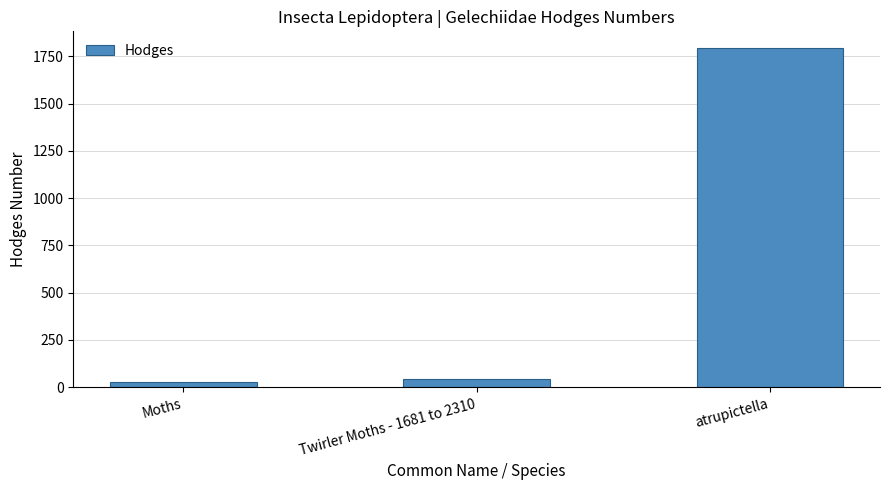

Reading right to left, transcribe all the data shown in this chart.

1792.0	42.1	29.0